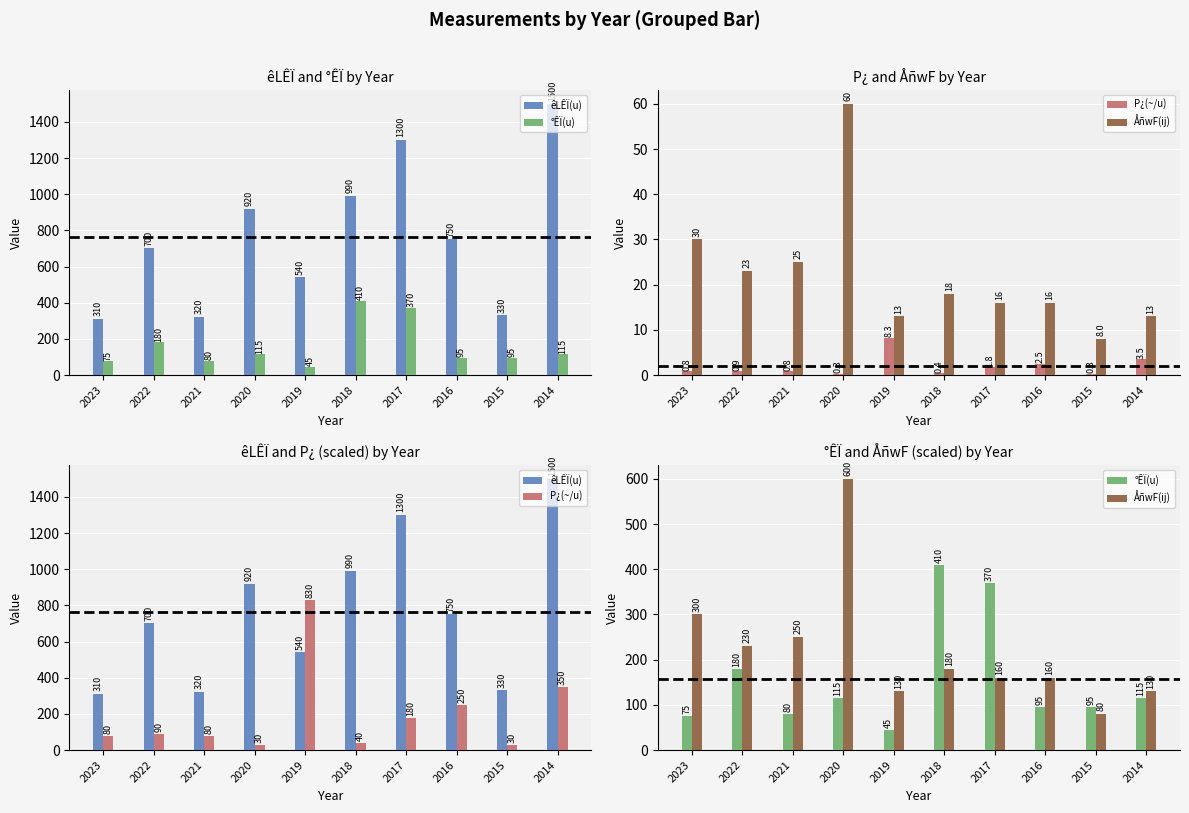

Reading left to right, list all the values displayed in this chart.

êLÊÏ(u): 310.0	700.0	320.0	920.0	540.0	990.0	1300.0	750.0	330.0	1500.0
°ÊÏ(u): 75.0	180.0	80.0	115.0	45.0	410.0	370.0	95.0	95.0	115.0
P¿(~/u): 80.0	90.0	80.0	30.0	830.0	40.0	180.0	250.0	30.0	350.0
ÅñwF(ij): 300.0	230.0	250.0	600.0	130.0	180.0	160.0	160.0	80.0	130.0